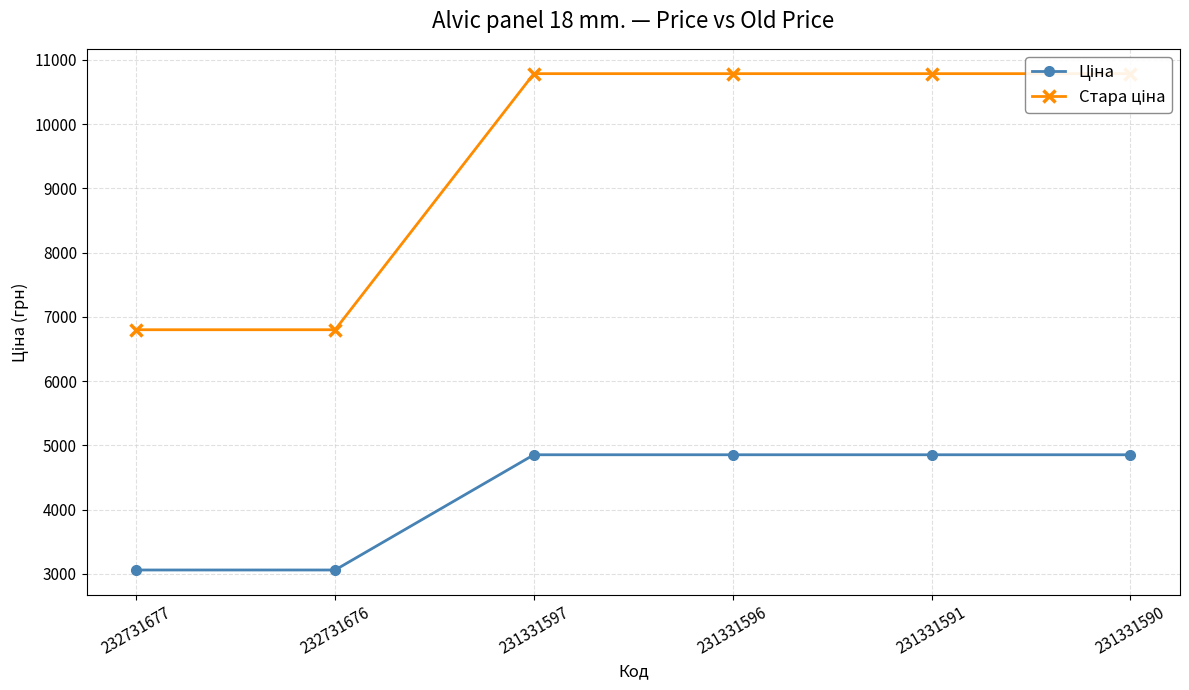

Reading right to left, list all the values displayed in this chart.

Ціна: 231331590=4853.3	231331591=4853.3	231331596=4853.3	231331597=4853.3	232731676=3059.7	232731677=3059.7
Стара ціна: 231331590=10785.0	231331591=10785.0	231331596=10785.0	231331597=10785.0	232731676=6799.2	232731677=6799.2